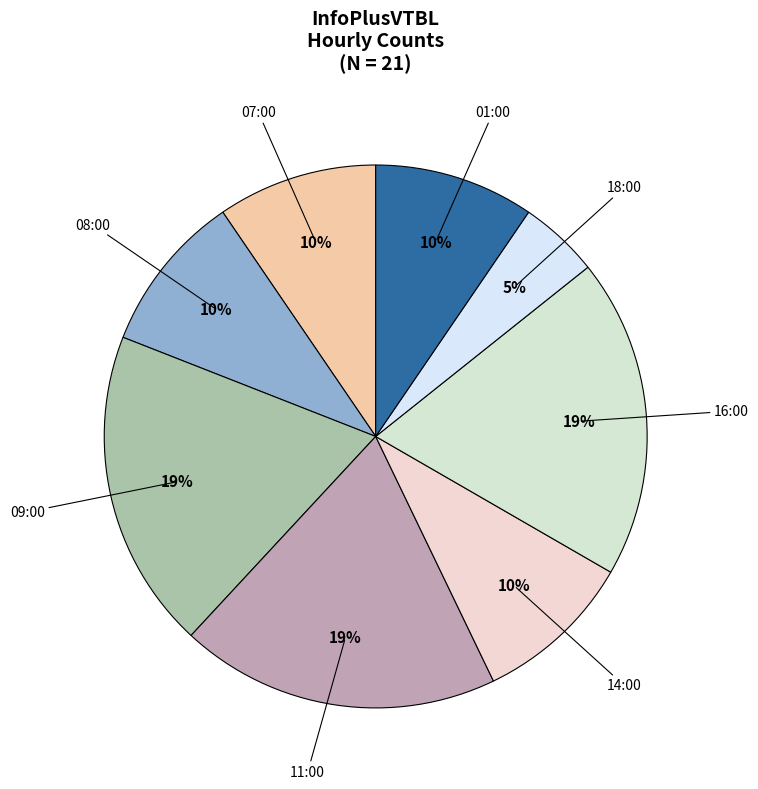

Which slice is the largest?

09:00